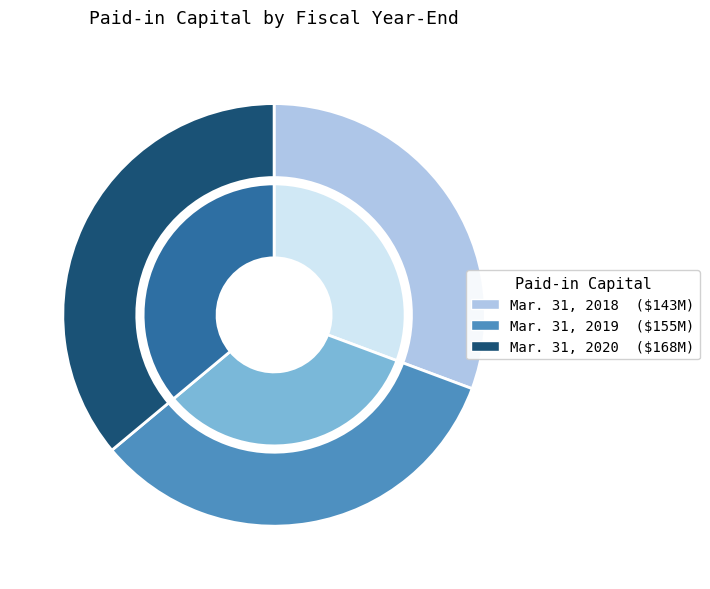

Approximately how many times larger is the value at Mar. 31, 2019 compared to Mar. 31, 2020?

0.9